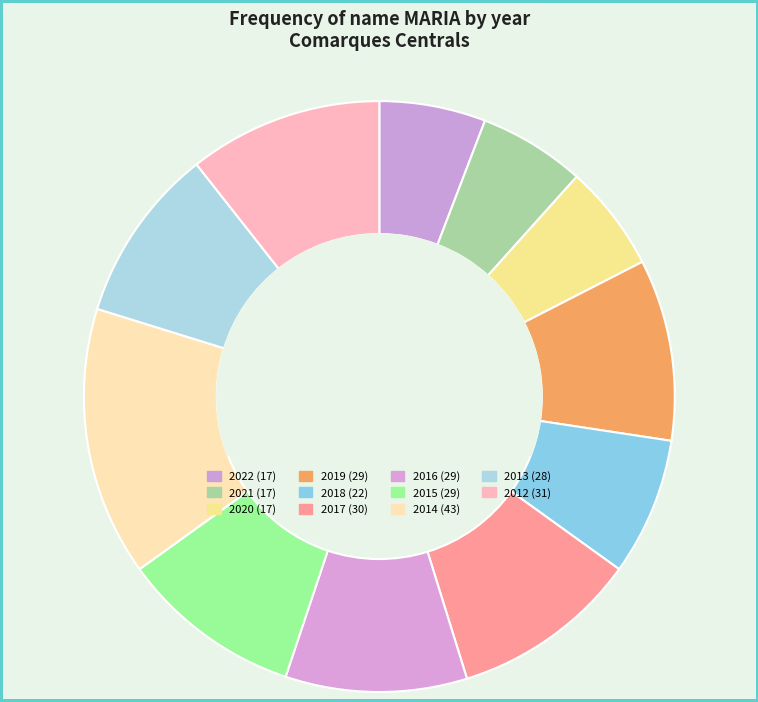

Between 2021 and 2012, which is larger?

2012